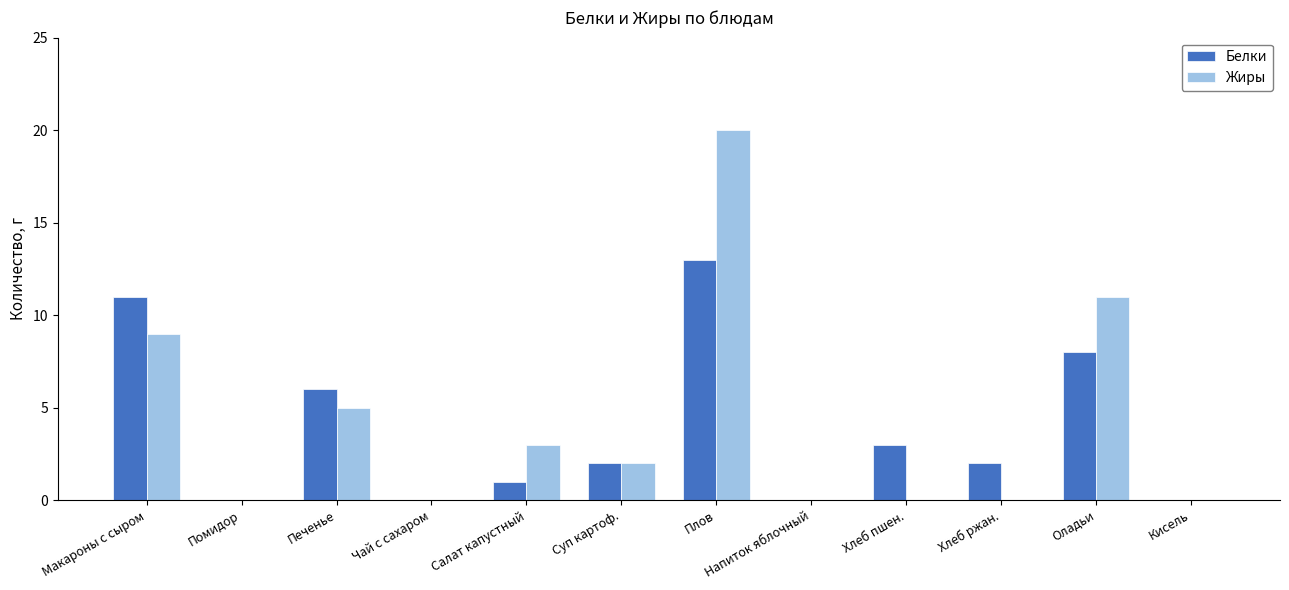

Count the number of data series in this chart.

2